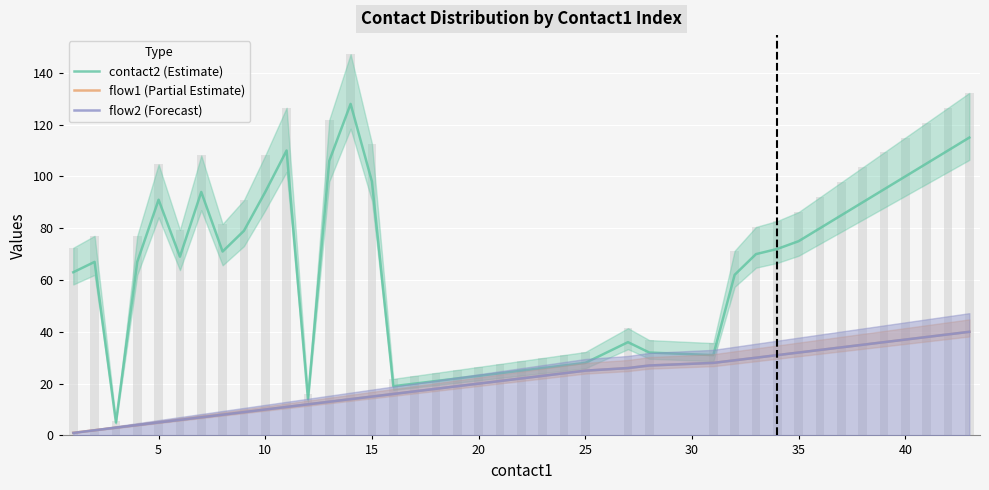

True or false: contact2 (Estimate) has a value of 34 at 5.

False